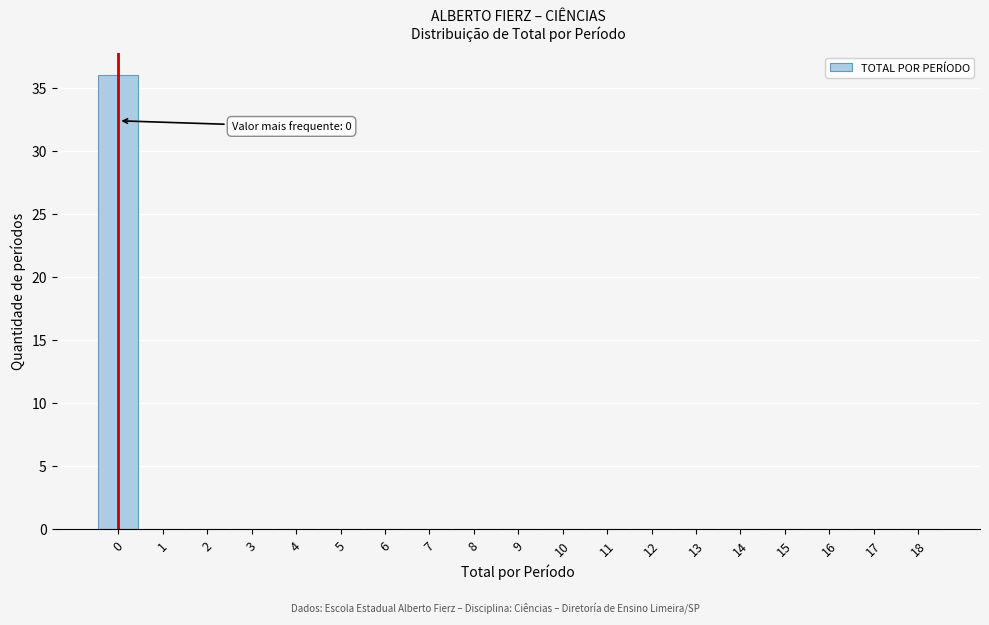

Reading right to left, transcribe all the data shown in this chart.

18=0	17=0	16=0	15=0	14=0	13=0	12=0	11=0	10=0	9=0	8=0	7=0	6=0	5=0	4=0	3=0	2=0	1=0	0=36